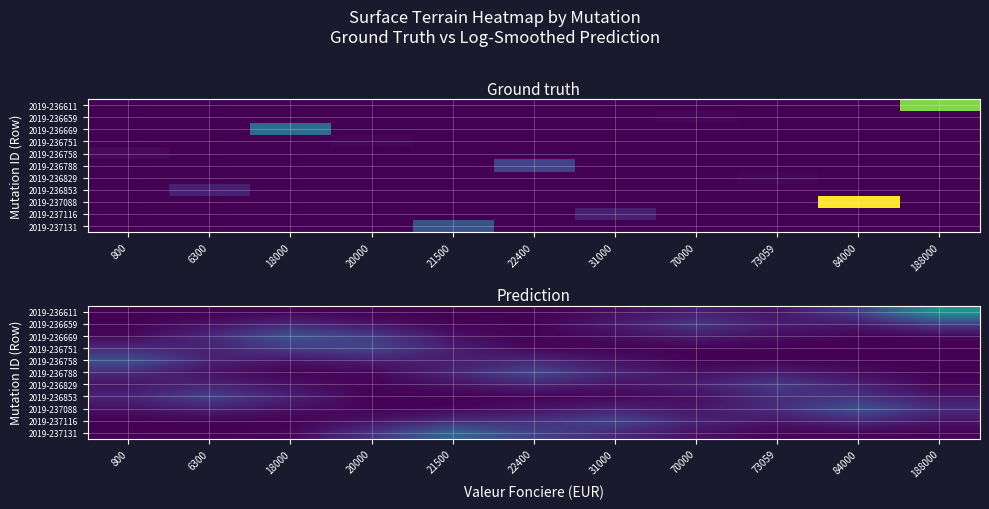

At which category does the chart reach its minimum across all series?

800